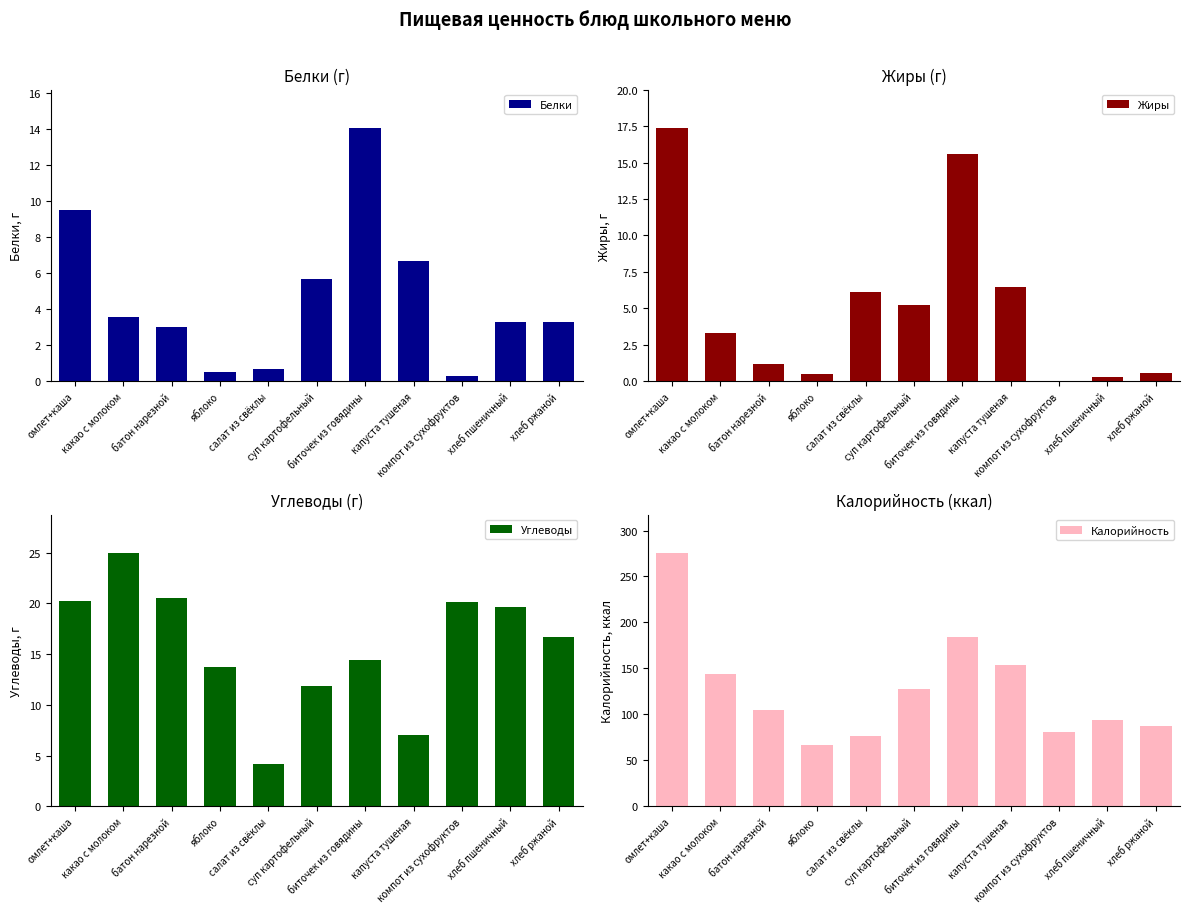

What is the maximum value shown in the chart?

276.0